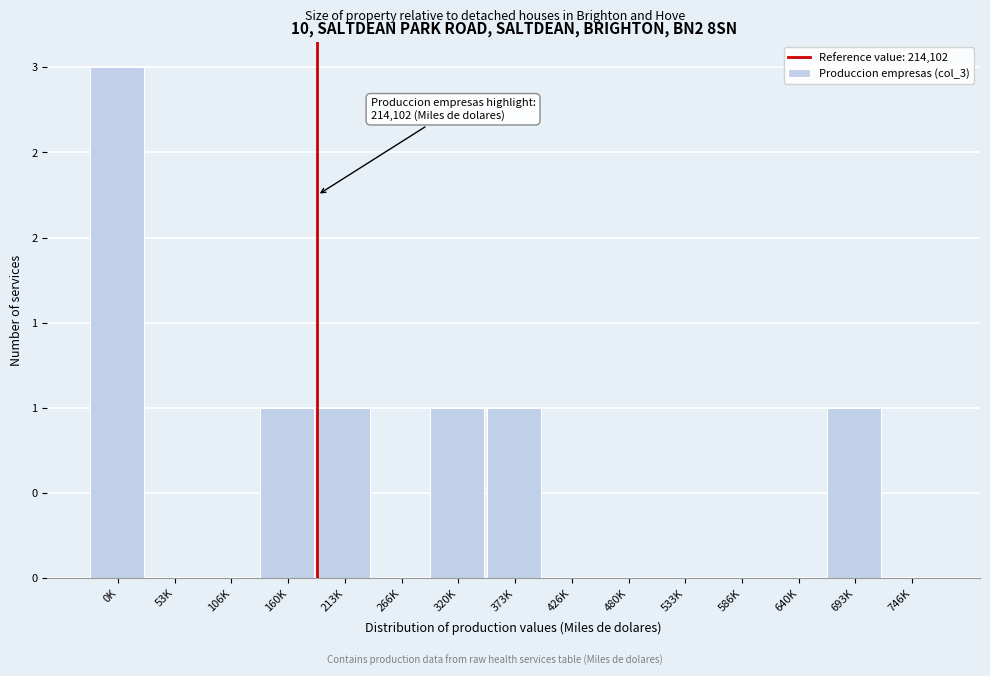

Are the bars horizontal?

No